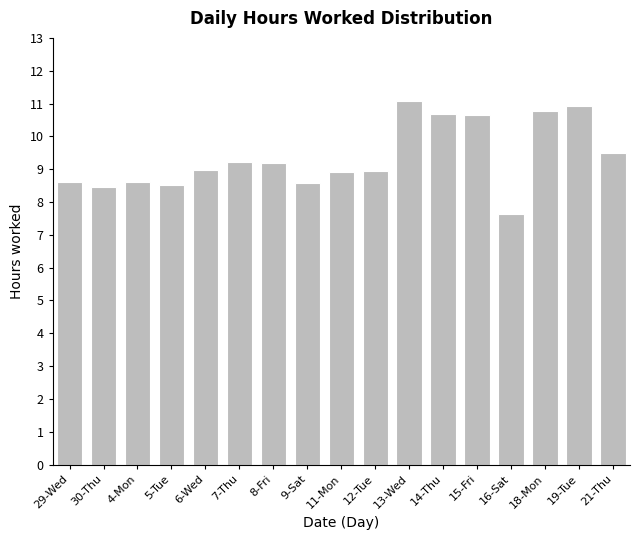

What position from the right is 29-Wed?

17